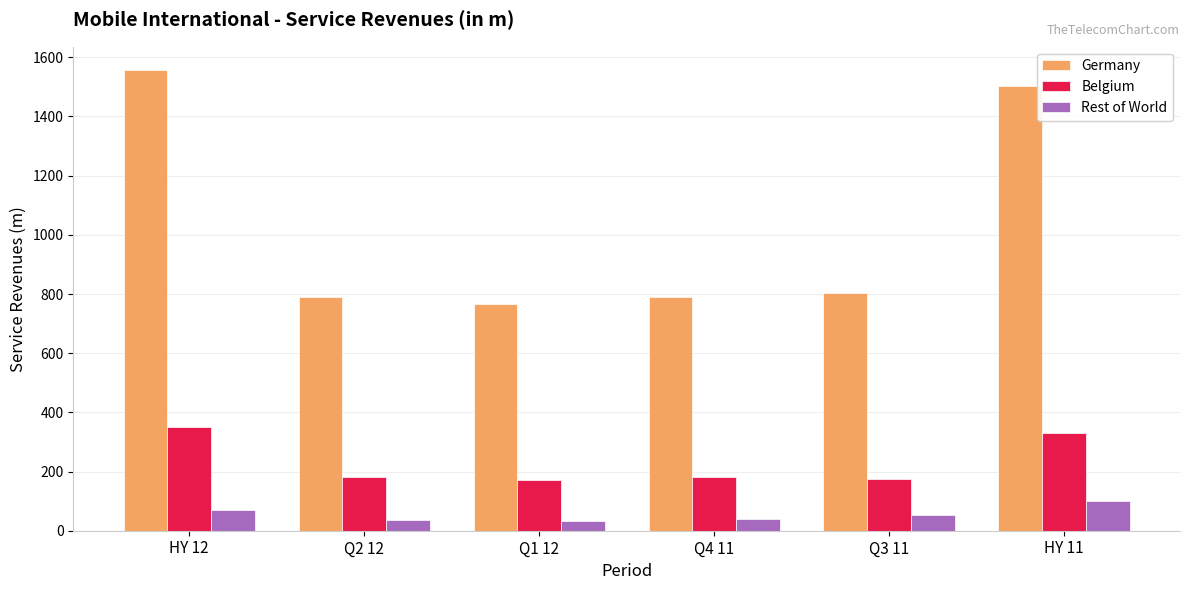

What is the value of the Belgium bar at the 3rd from the left?

170